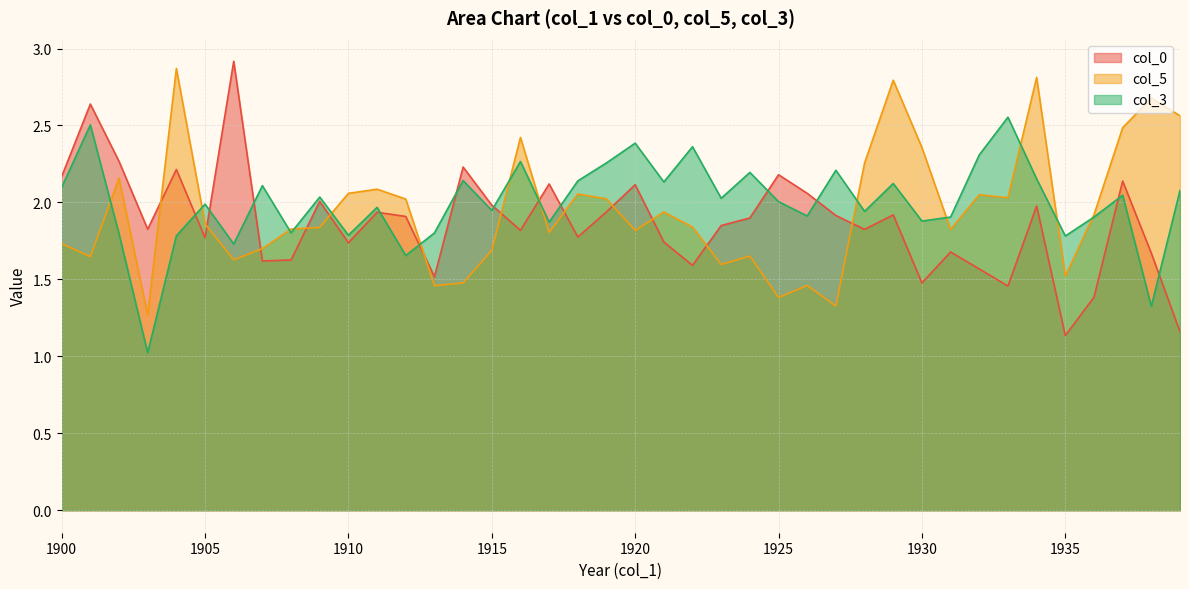

Reading left to right, transcribe all the data shown in this chart.

col_0: 1900=2.2	1901=2.6	1902=2.3	1903=1.8	1904=2.2	1905=1.8	1906=2.9	1907=1.6	1908=1.6	1909=2.0	1910=1.7	1911=1.9	1912=1.9	1913=1.5	1914=2.2	1915=2.0	1916=1.8	1917=2.1	1918=1.8	1919=1.9	1920=2.1	1921=1.7	1922=1.6	1923=1.9	1924=1.9	1925=2.2	1926=2.1	1927=1.9	1928=1.8	1929=1.9	1930=1.5	1931=1.7	1932=1.6	1933=1.5	1934=2.0	1935=1.1	1936=1.4	1937=2.1	1938=1.7	1939=1.2
col_5: 1900=1.7	1901=1.6	1902=2.2	1903=1.3	1904=2.9	1905=1.9	1906=1.6	1907=1.7	1908=1.8	1909=1.8	1910=2.1	1911=2.1	1912=2.0	1913=1.5	1914=1.5	1915=1.7	1916=2.4	1917=1.8	1918=2.1	1919=2.0	1920=1.8	1921=1.9	1922=1.8	1923=1.6	1924=1.7	1925=1.4	1926=1.5	1927=1.3	1928=2.3	1929=2.8	1930=2.4	1931=1.8	1932=2.0	1933=2.0	1934=2.8	1935=1.5	1936=1.9	1937=2.5	1938=2.7	1939=2.6
col_3: 1900=2.1	1901=2.5	1902=1.8	1903=1.0	1904=1.8	1905=2.0	1906=1.7	1907=2.1	1908=1.8	1909=2.0	1910=1.8	1911=2.0	1912=1.7	1913=1.8	1914=2.1	1915=1.9	1916=2.3	1917=1.9	1918=2.1	1919=2.3	1920=2.4	1921=2.1	1922=2.4	1923=2.0	1924=2.2	1925=2.0	1926=1.9	1927=2.2	1928=1.9	1929=2.1	1930=1.9	1931=1.9	1932=2.3	1933=2.6	1934=2.2	1935=1.8	1936=1.9	1937=2.0	1938=1.3	1939=2.1